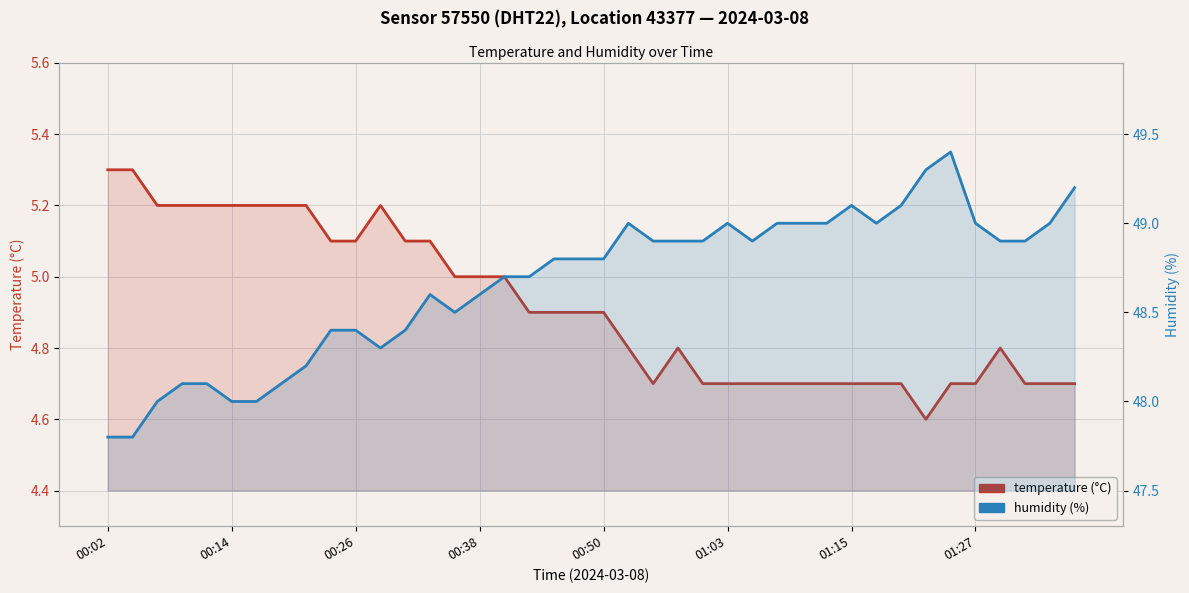

At 21, list the series in order from smallest to largest.

temperature, humidity